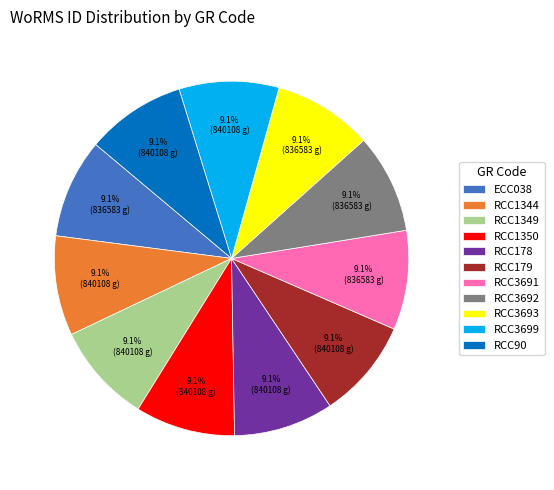

How many segments does this pie chart have?

11